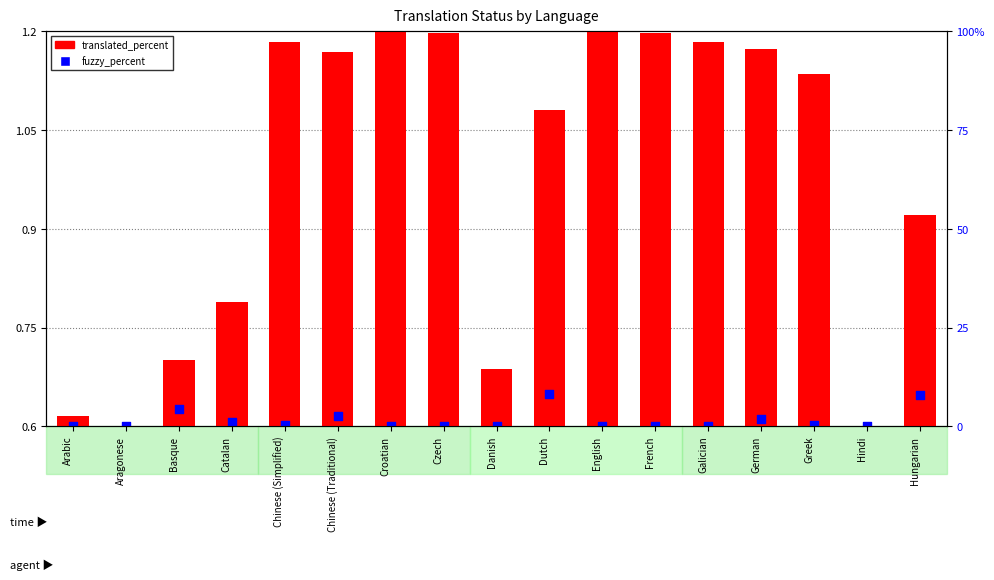

Which series contains the highest Y value?

translated_percent